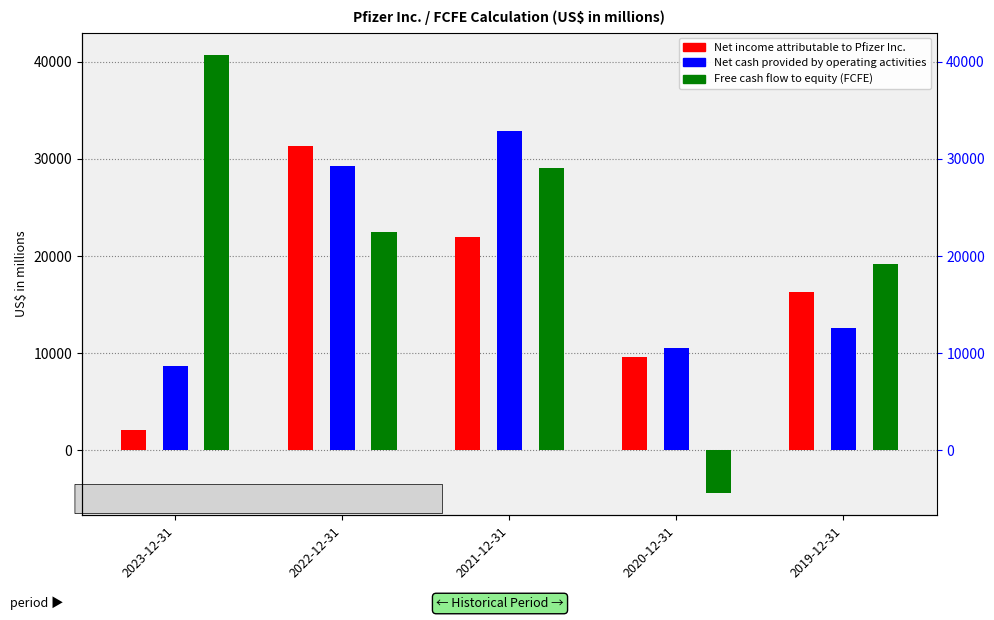

How many data points in Net cash provided by operating activities are above 12588?

2